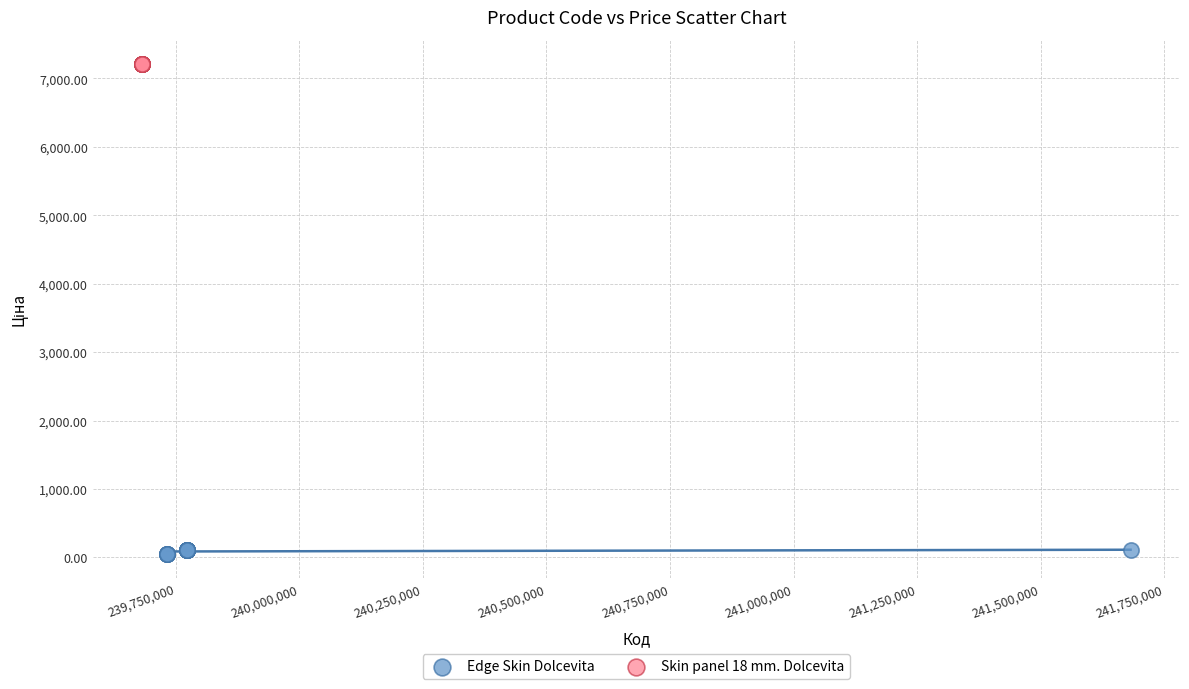

Which series contains the lowest Y value?

Edge Skin Dolcevita